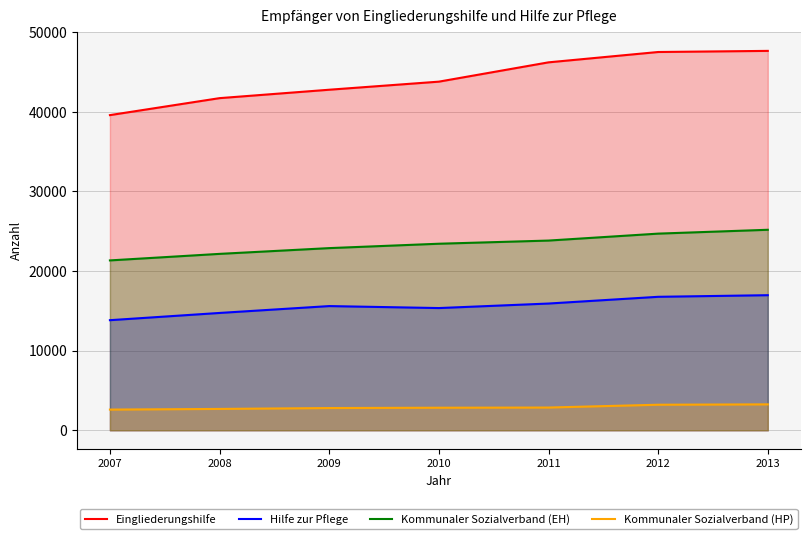

What is the highest value of the Eingliederungshilfe series?

47655